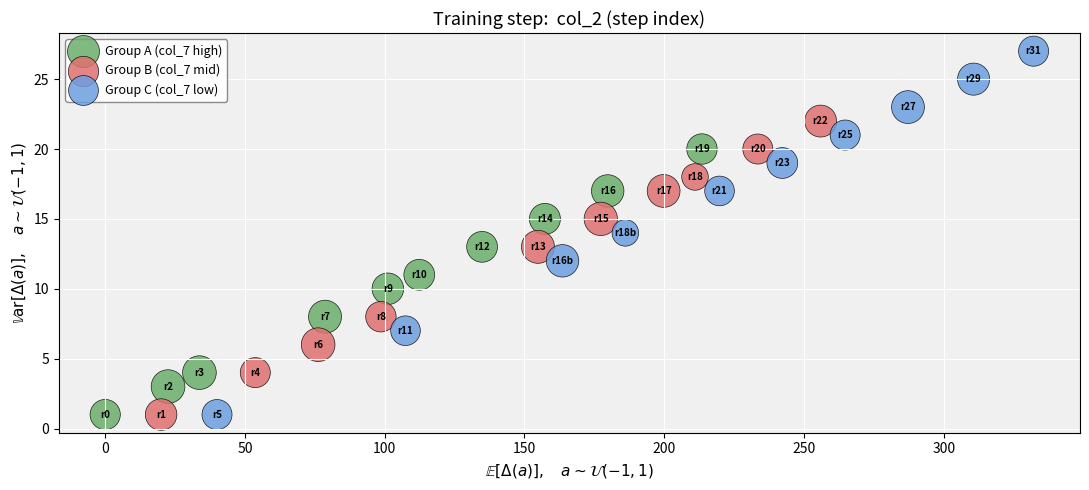

Which series reaches the maximum Y coordinate?

Group C (col_7 low)